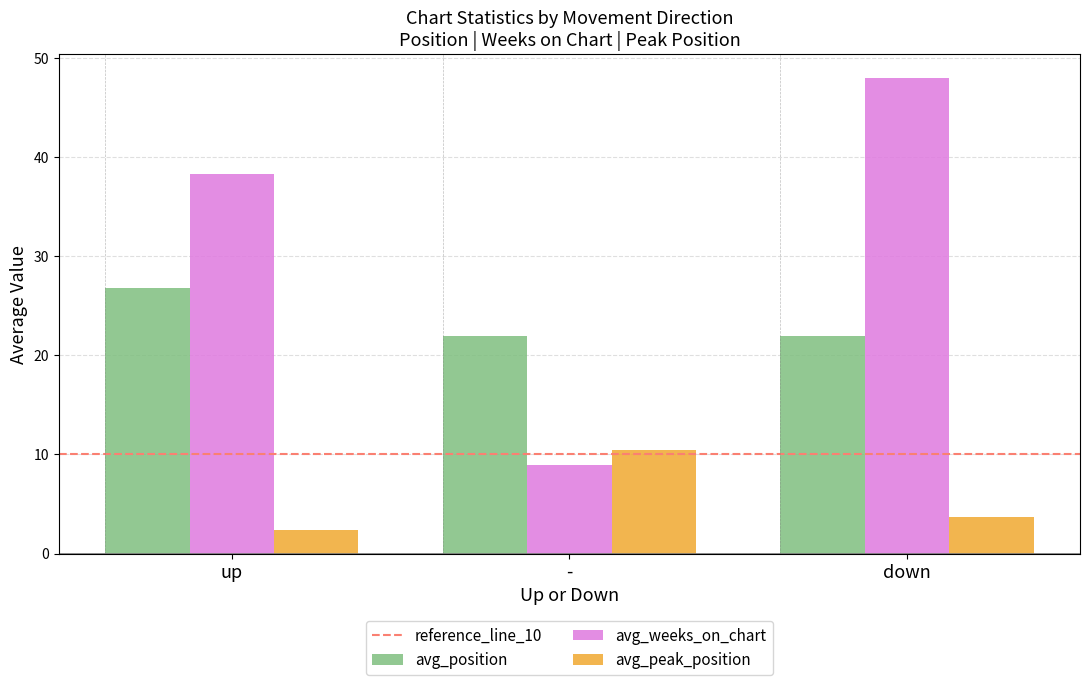

At which category is the sum across all series the highest?

down